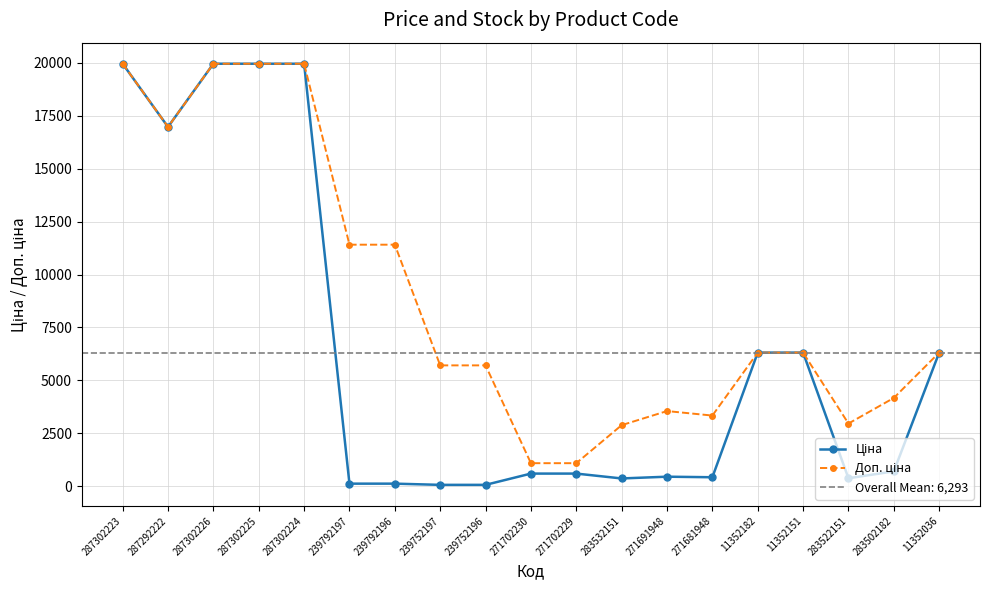

True or false: Ціна and Доп. ціна cross at least once.

False